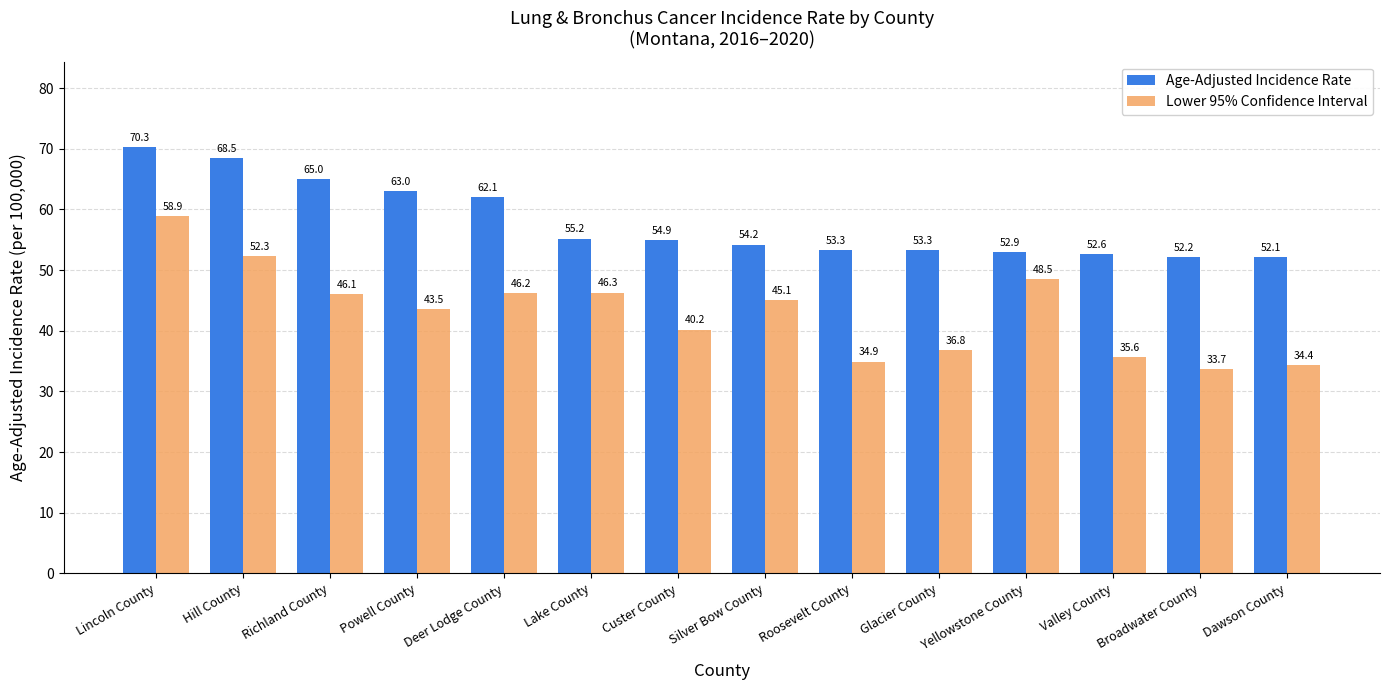

What position from the left is Lincoln County?

1